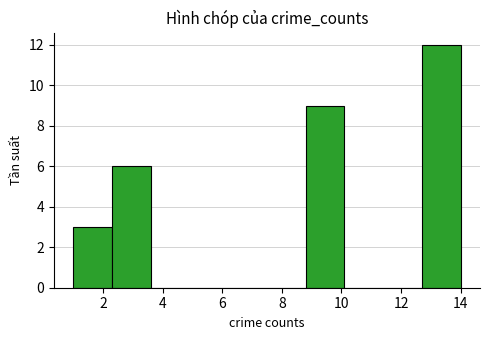

How tall is the bar that spans 8.8 to 10.1 on the x-axis? Neither the bar edges nor the heights are printed on the chart, so give them approximately, as read against the axes.

9